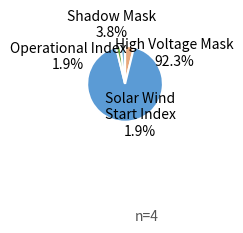

Which has a higher value, Shadow Mask or High Voltage Mask?

High Voltage Mask